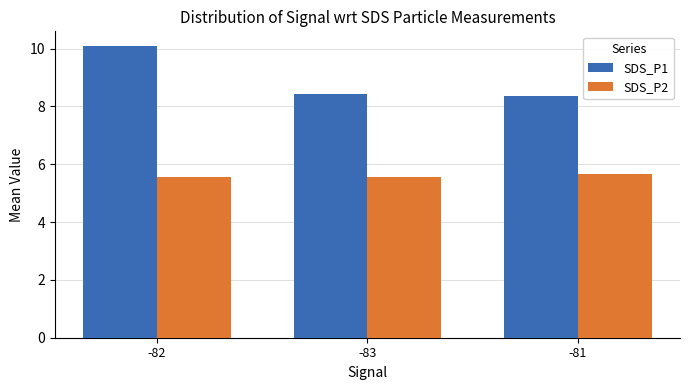

Rank the series by their average value, from lowest to highest.

SDS_P2, SDS_P1